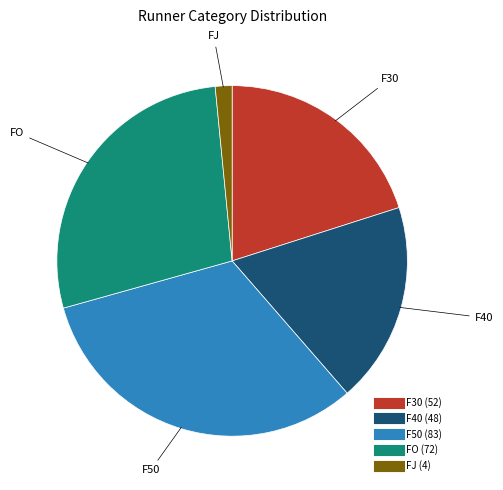

True or false: FO accounts for 35% of the total.

False